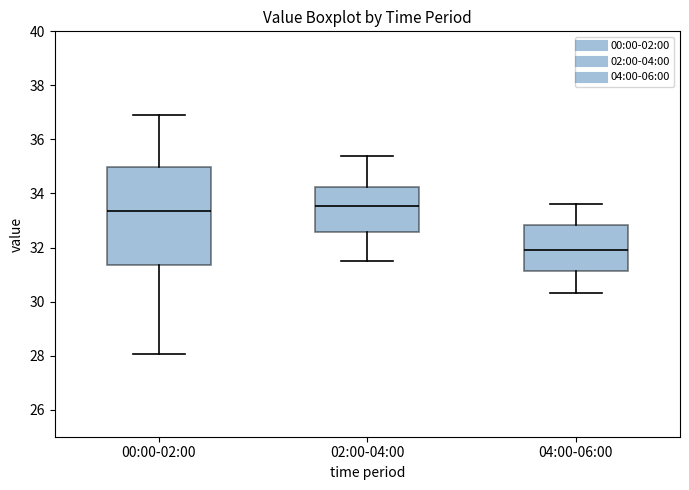

Where does the lower whisker of the box for 00:00-02:00 end on the y-axis? The values are not printed on the chart, so give them approximately, as read against the axis.

28.0